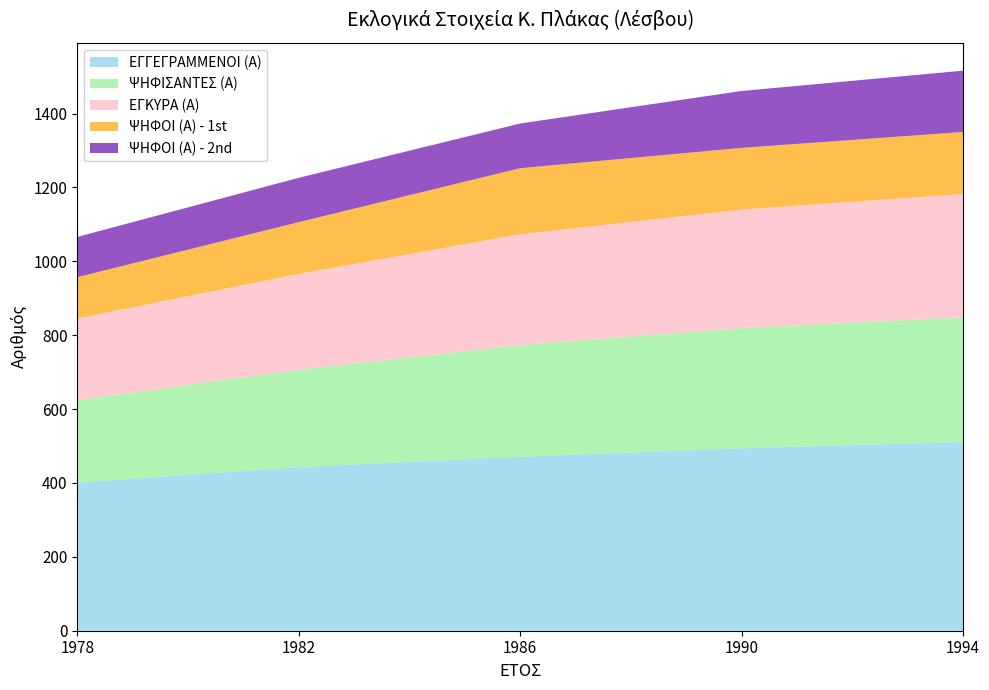

Reading right to left, extract all data points from this chart.

ΕΓΓΕΓΡΑΜΜΕΝΟΙ (Α): 1994=511	1990=494	1986=471	1982=443	1978=401
ΨΗΦΙΣΑΝΤΕΣ (Α): 1994=337	1990=325	1986=302	1982=263	1978=223
ΕΓΚΥΡΑ (Α): 1994=334	1990=321	1986=300	1982=260	1978=221
ΨΗΦΟΙ (Α) - 1st: 1994=168	1990=167	1986=179	1982=140	1978=112
ΨΗΦΟΙ (Α) - 2nd: 1994=166	1990=154	1986=121	1982=120	1978=109